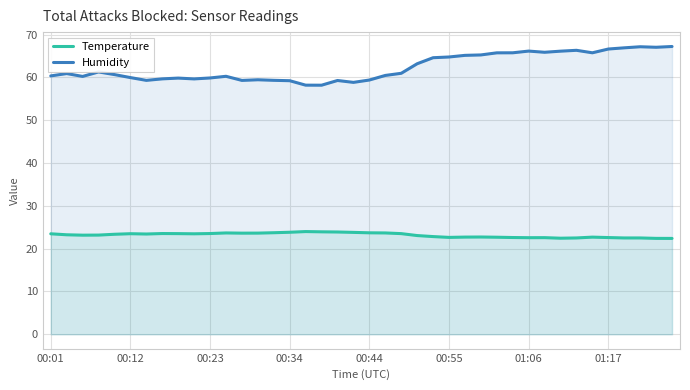

What is the smallest value displayed?

22.4